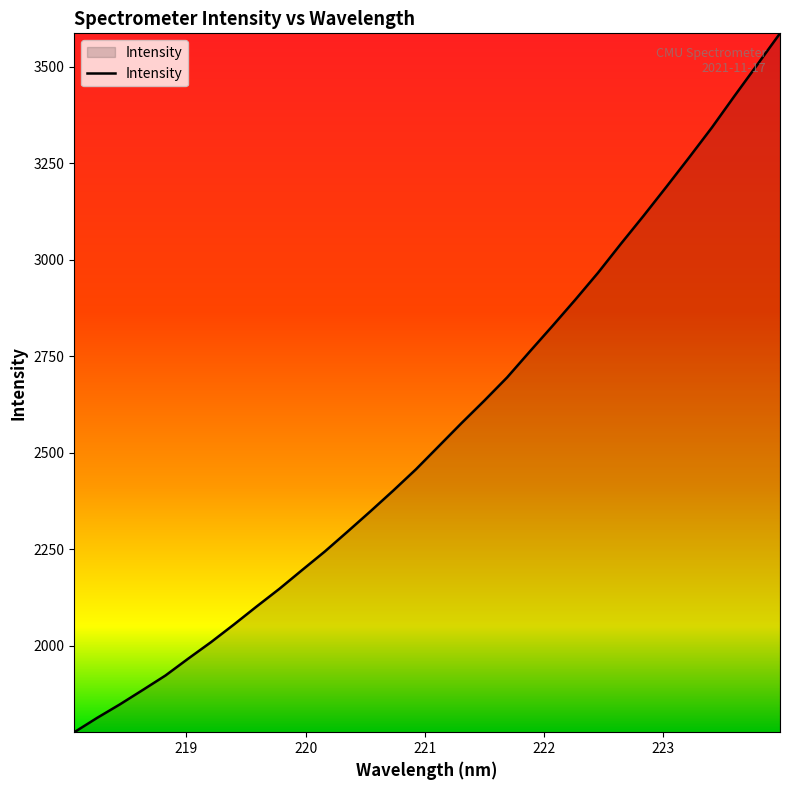

What is the minimum value shown in the chart?

1776.8